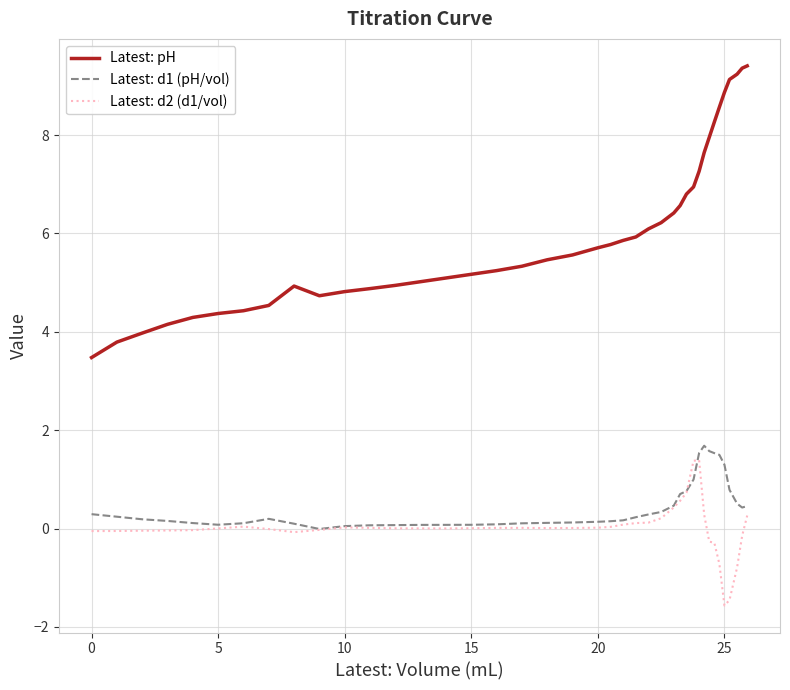

True or false: Latest: d2 (d1/vol) and Latest: pH intersect in this chart.

False